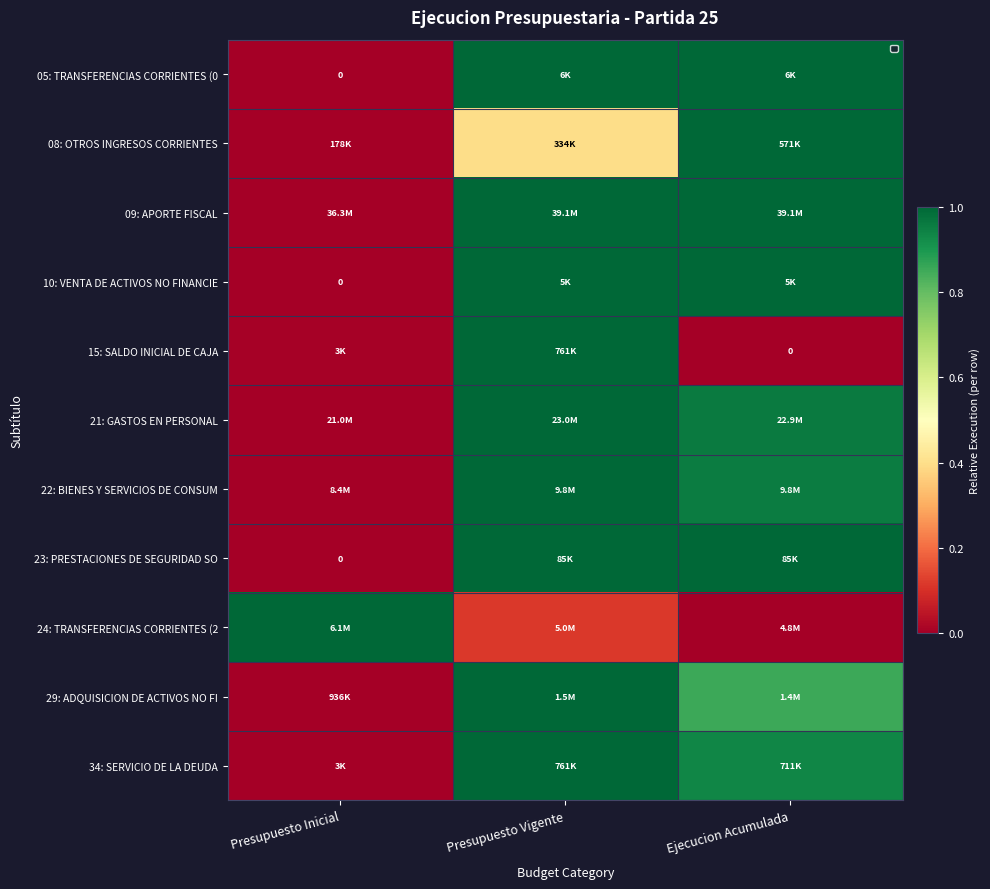

How many values in the 23: PRESTACIONES DE SEGURIDAD SO series exceed 0?

2